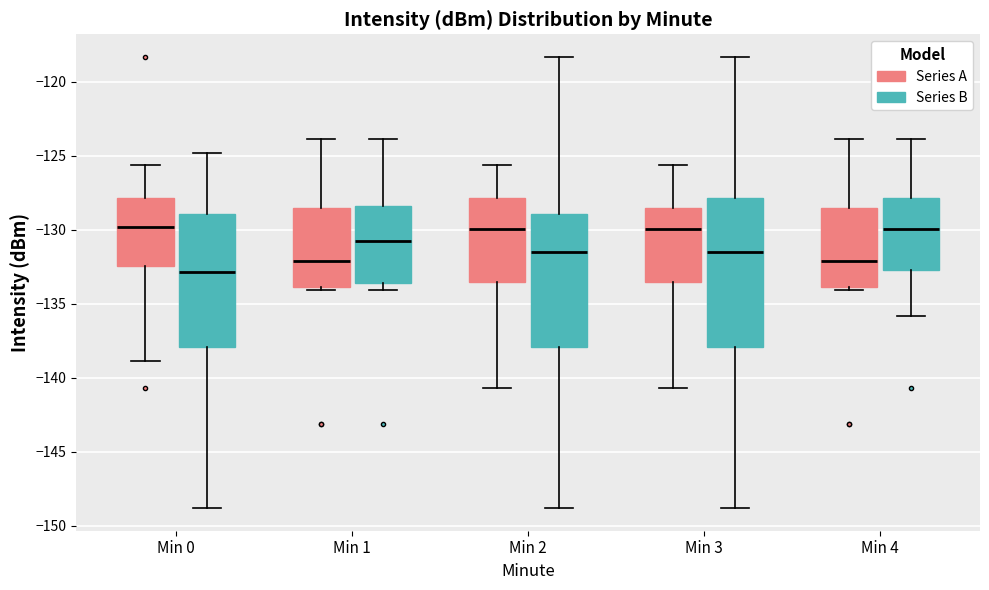

Which box is the tallest, from its lower edge to its upper edge?

Min 3 (Series B)